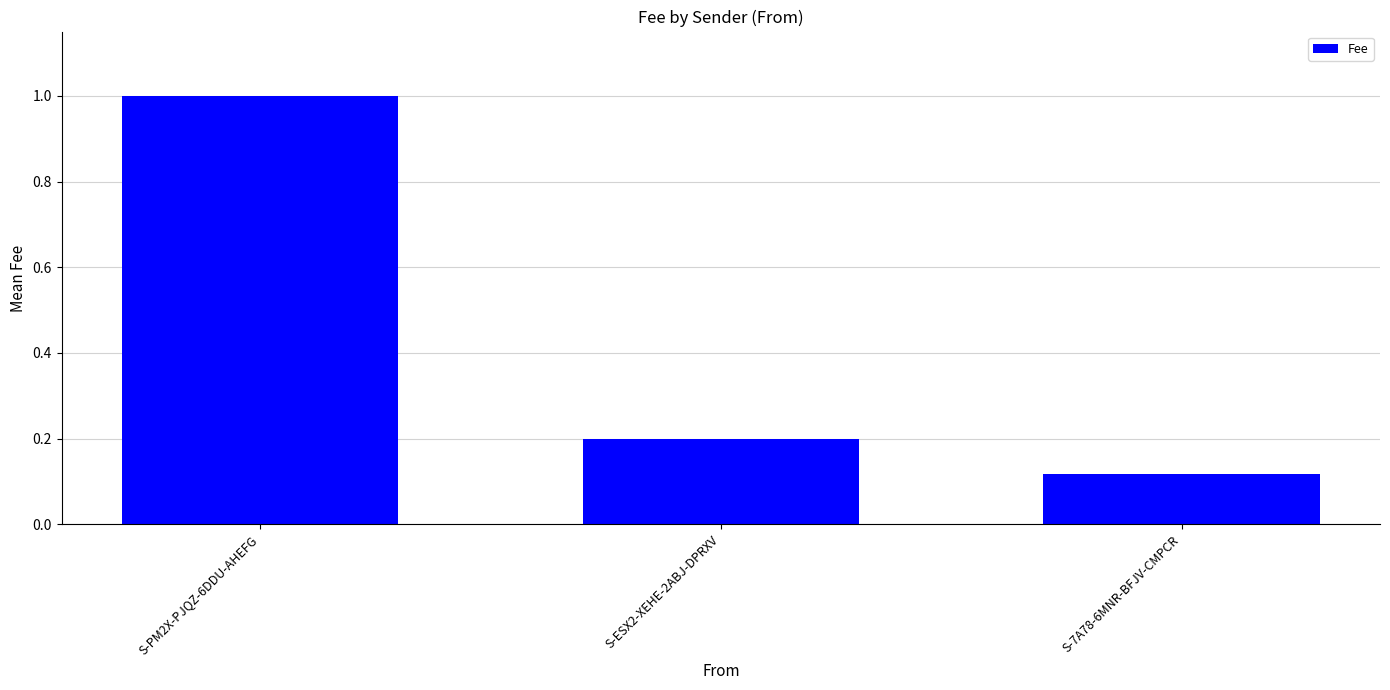

What is the label of the 3rd bar from the left?

S-7A78-6MNR-BFJV-CMPCR